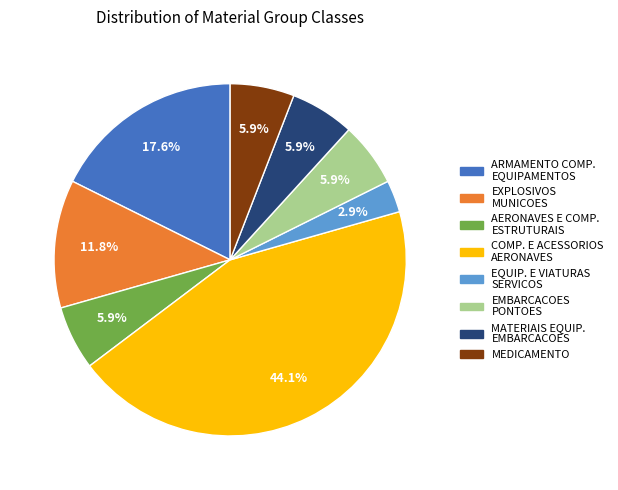

Between ARMAMENTO COMP. EQUIPAMENTOS and EQUIP. E VIATURAS SERVICOS, which is larger?

ARMAMENTO COMP. EQUIPAMENTOS